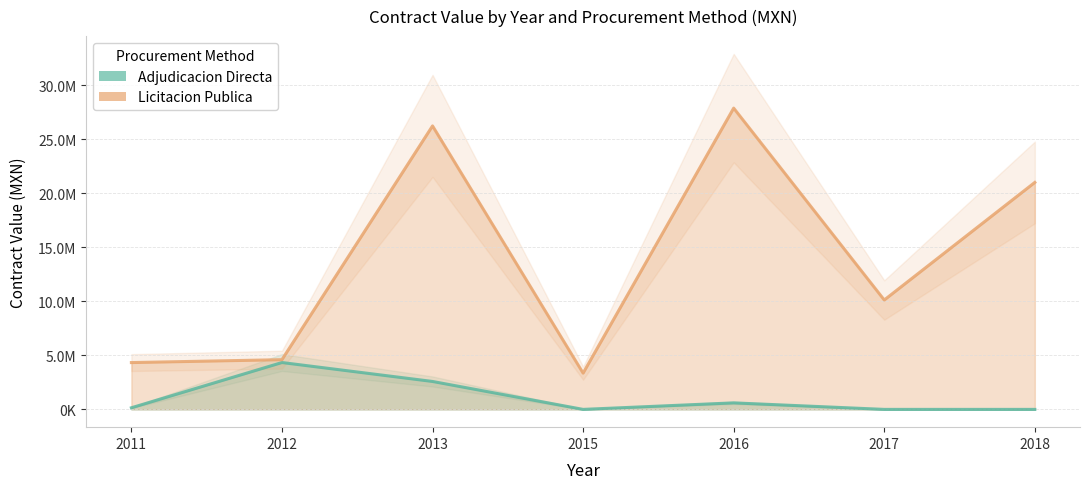

True or false: Adjudicacion Directa and Licitacion Publica intersect in this chart.

False